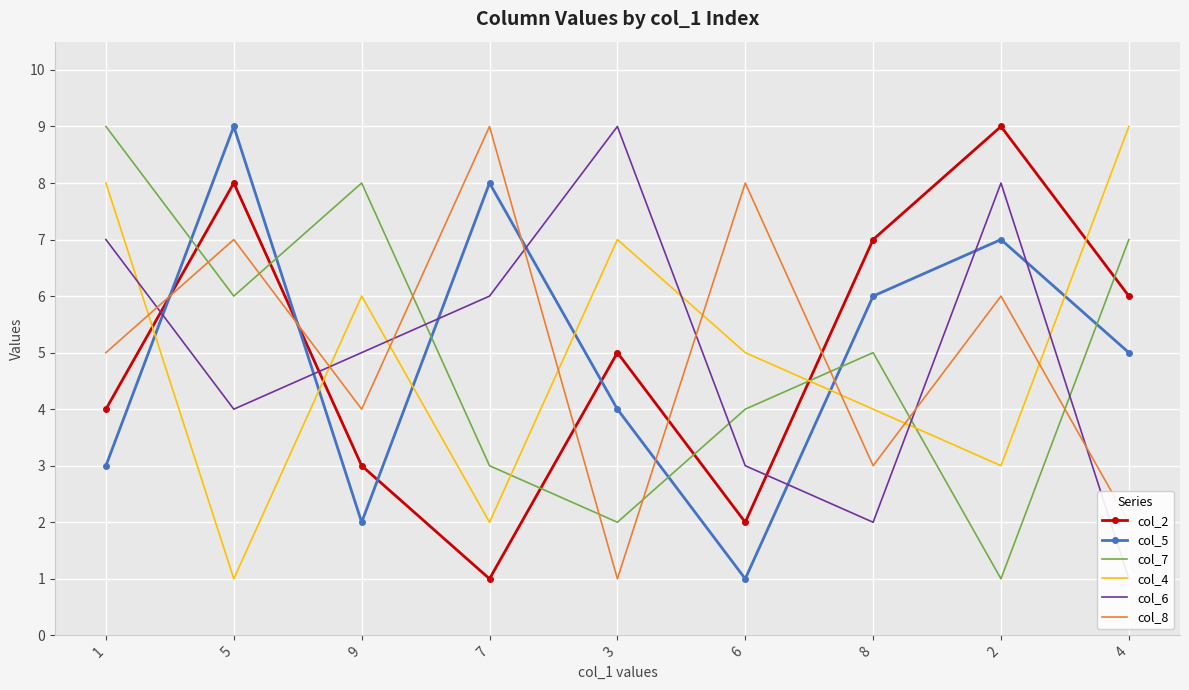

What is the average value of the col_7 series?

5